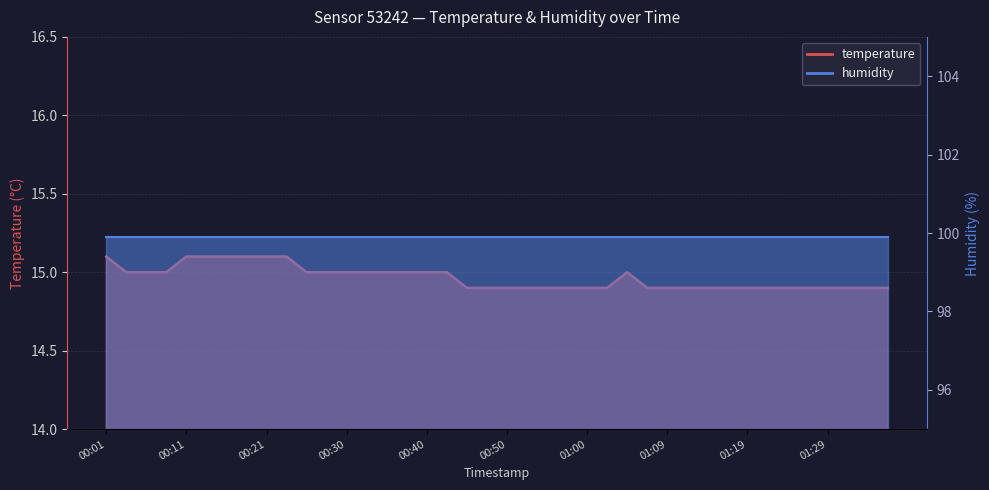

What is the maximum value shown in the chart?

15.1